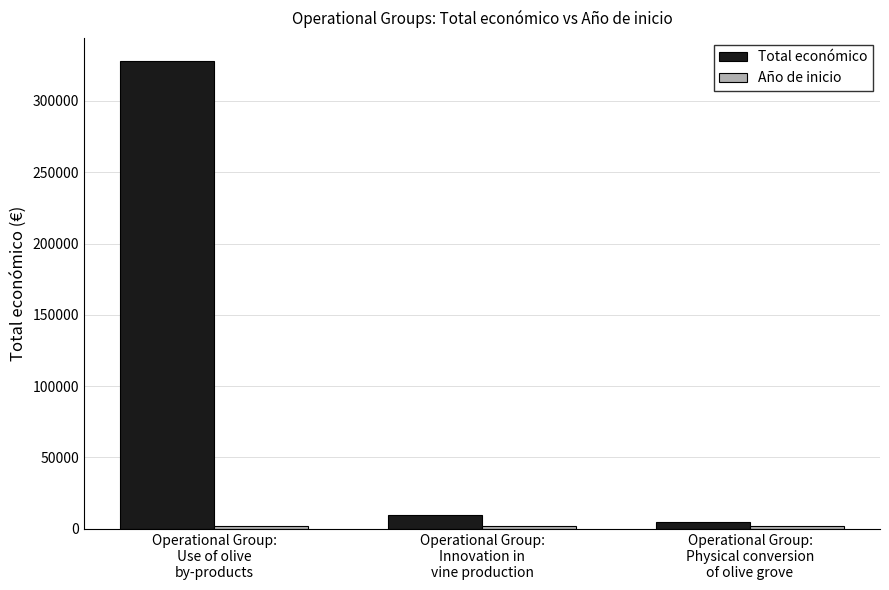

Count the number of categories in the chart.

3